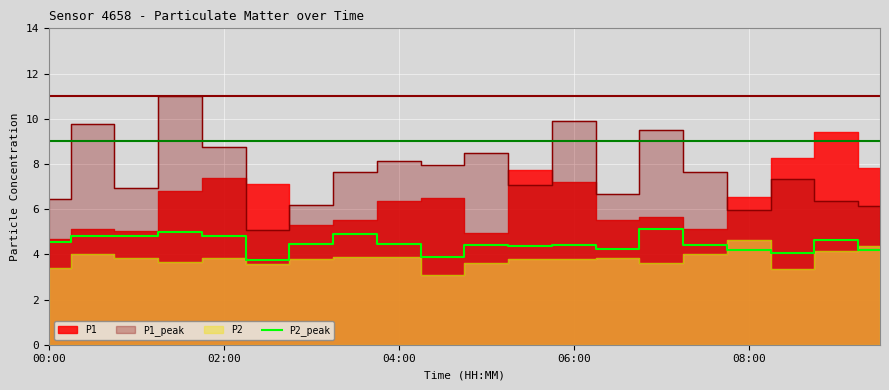

What is the sum of the values at 14 and 10?

9.5